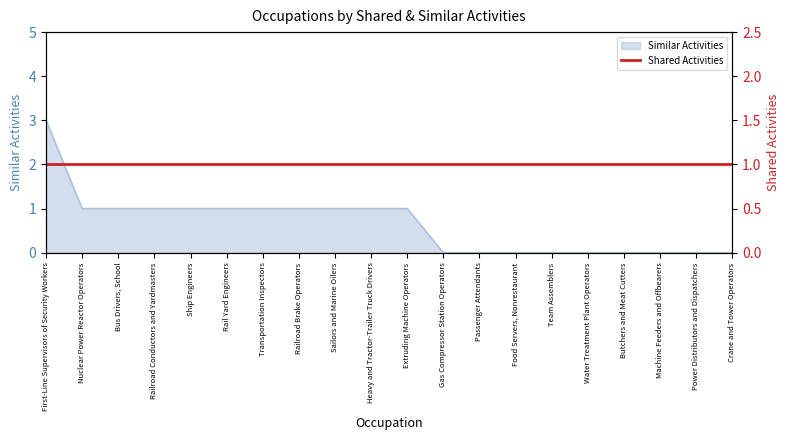

What position from the right is Rail Yard Engineers?

15